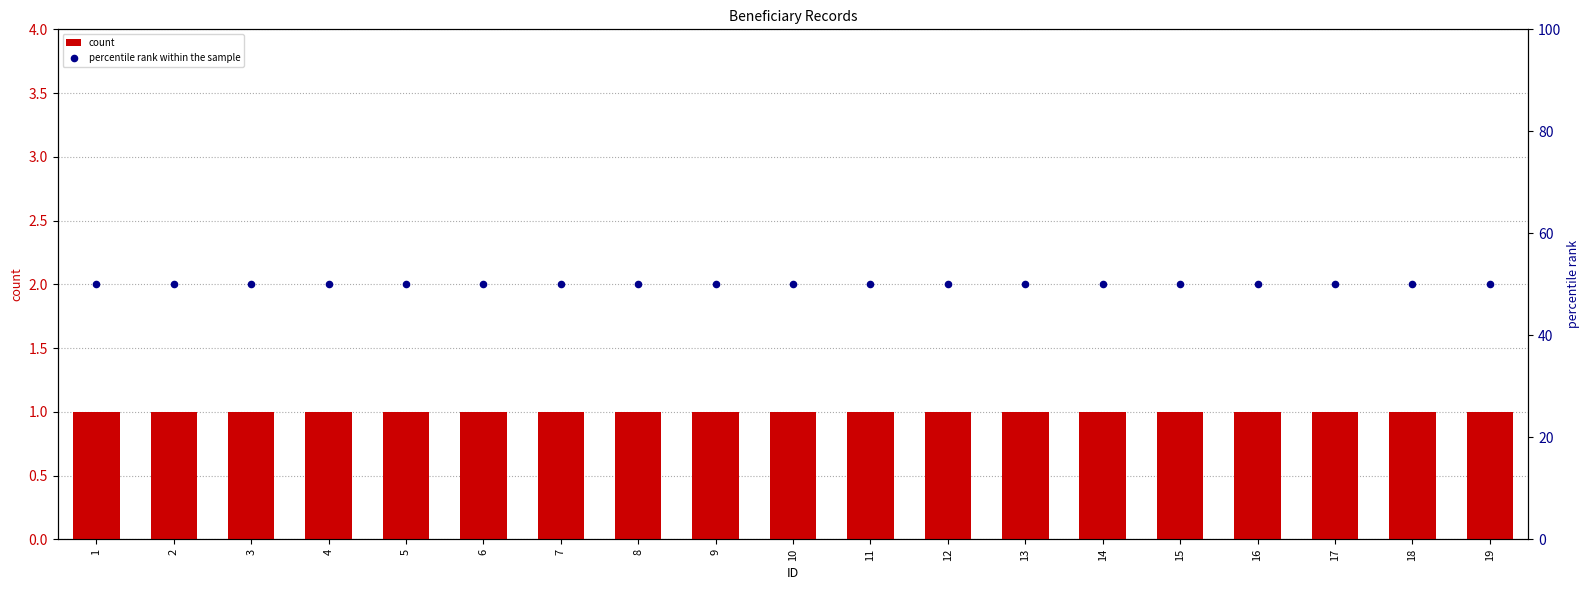

Which series has the largest total across all categories?

percentile rank within the sample